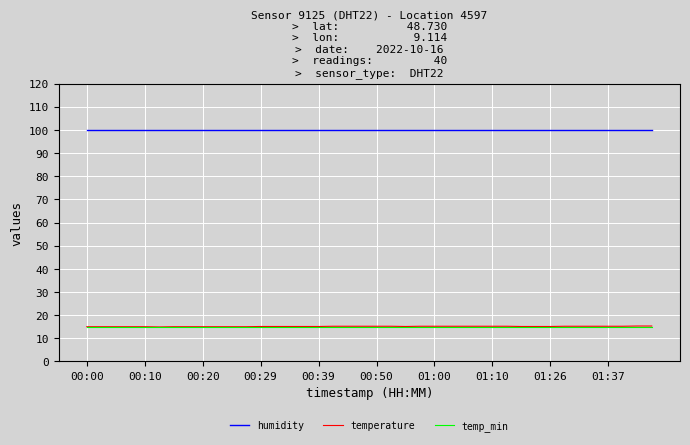

Which series has the largest range (max minus min)?

temperature